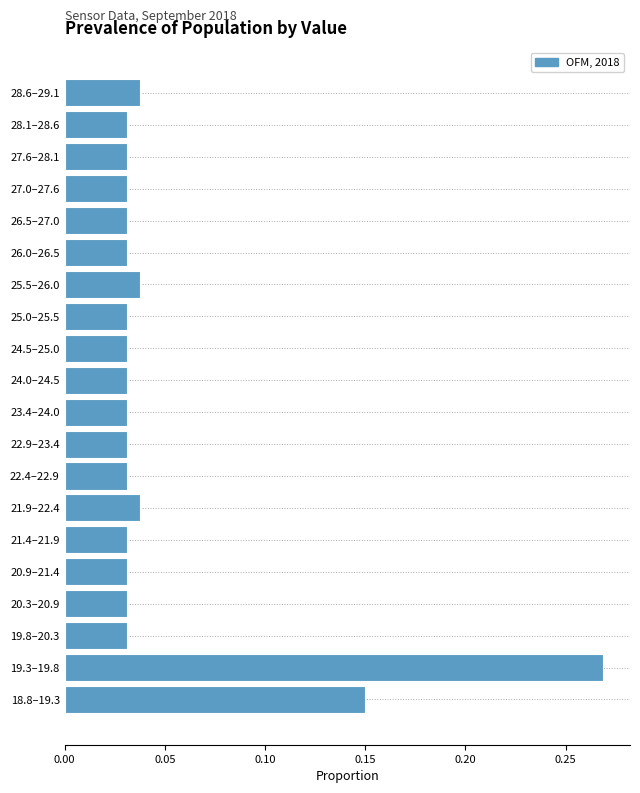

Is it true that the value at 22.9–23.4 is 0.1?

False